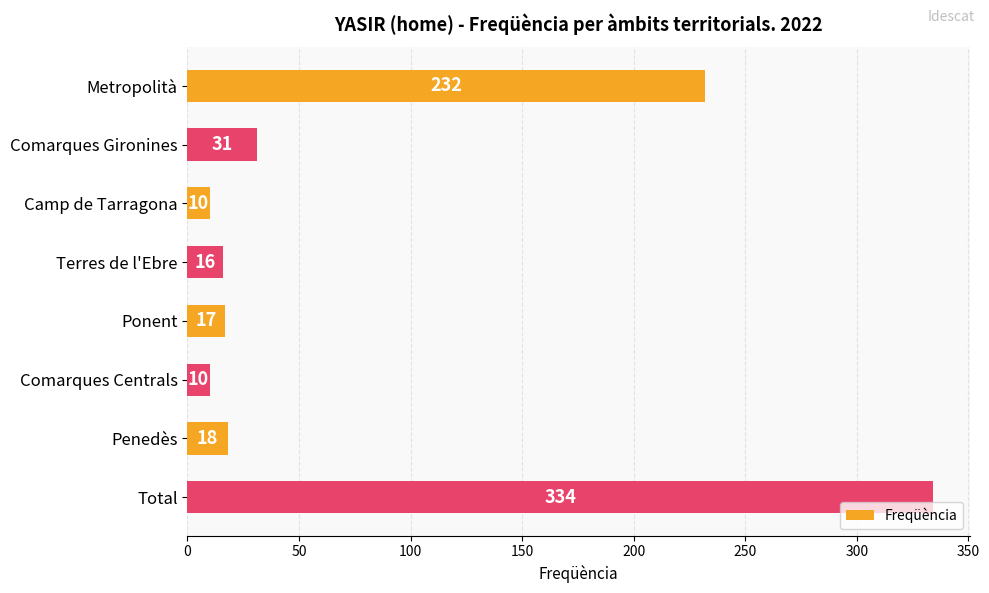

Which has a higher value, Comarques Centrals or Penedès?

Penedès